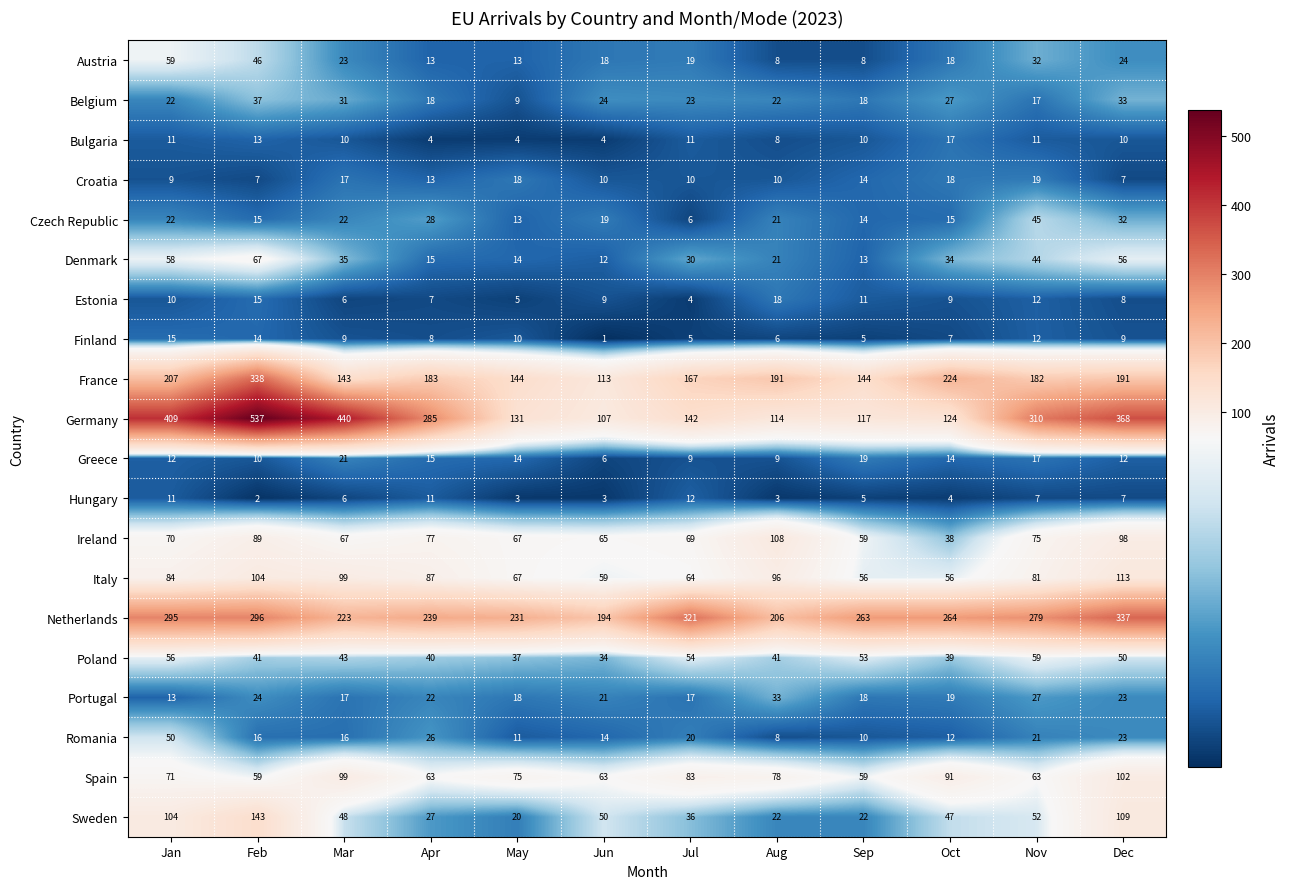

Which series changed the most between Mar and Dec?

Netherlands